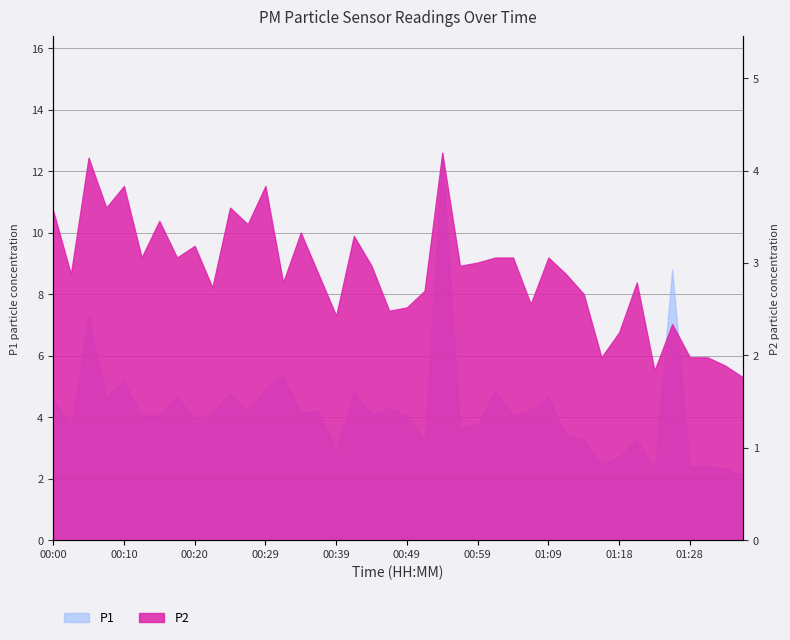

True or false: P1 and P2 intersect in this chart.

False